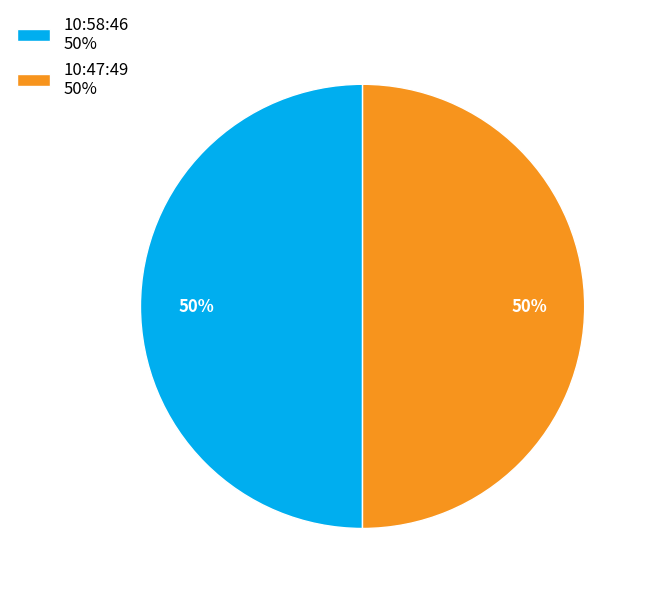

Count the number of slices in the pie.

2